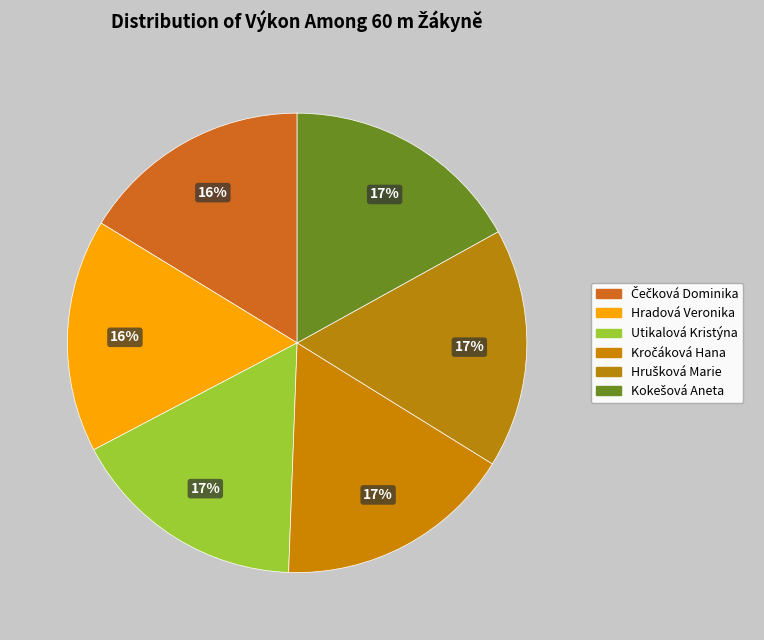

Count the number of slices in the pie.

6